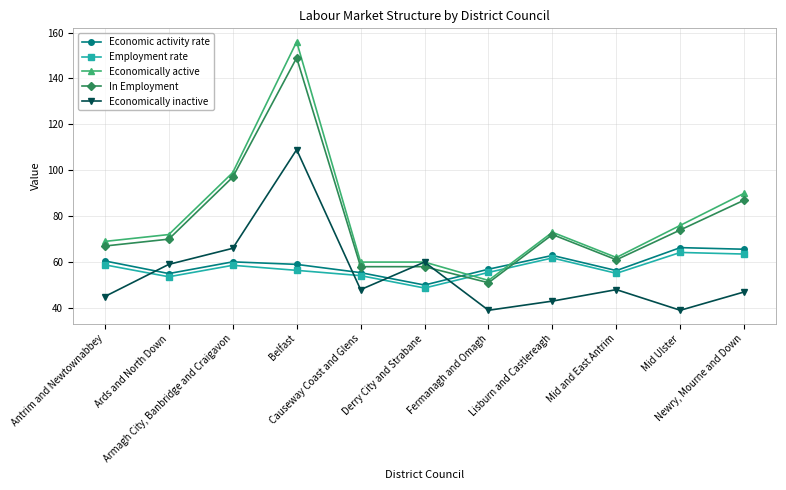

How many data points does each series have?

11